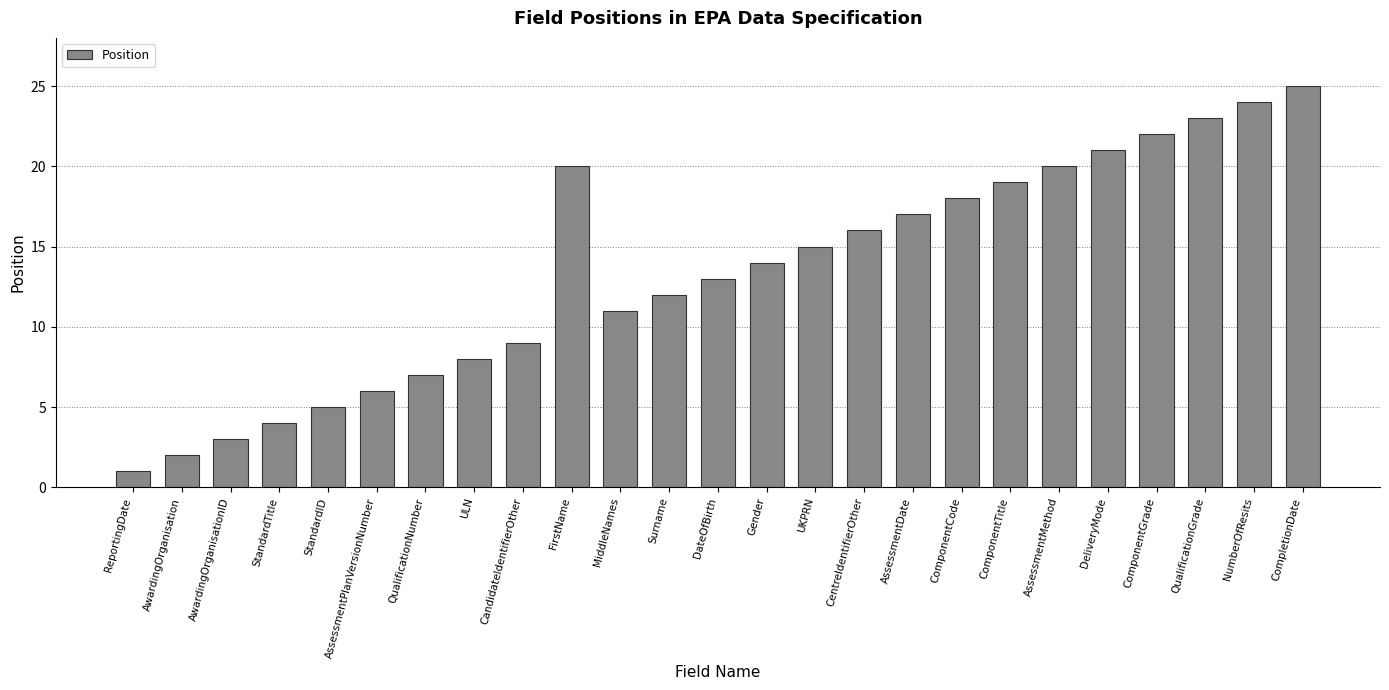

The chart shows a value of 18 at ComponentCode. True or false?

True